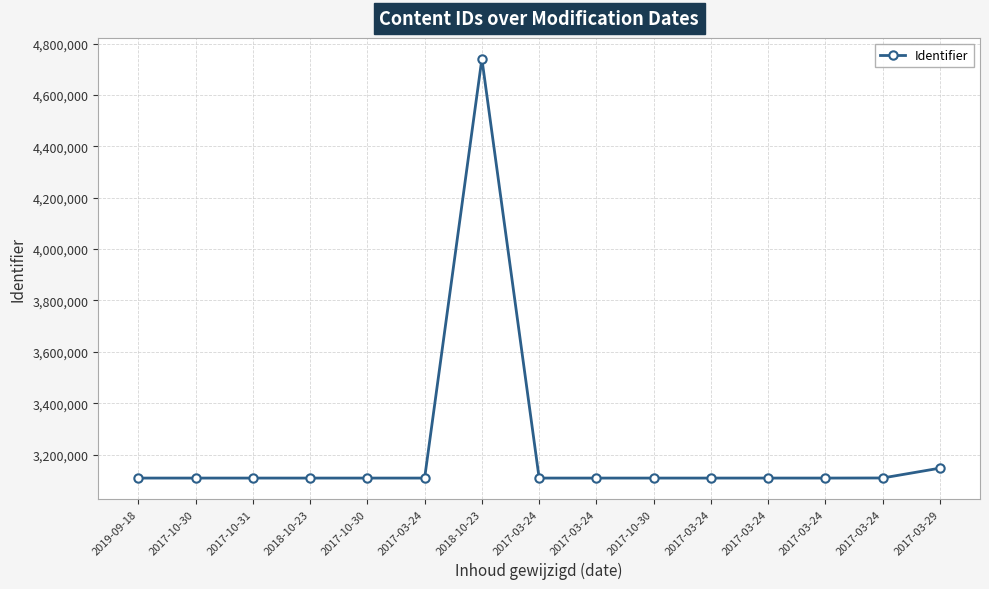

List the labels in order of value, smallest first.

2018-10-23, 2017-10-30, 2017-03-24, 2017-03-24, 2017-03-24, 2017-03-24, 2017-10-30, 2017-03-24, 2019-09-18, 2017-10-31, 2017-10-30, 2017-03-24, 2017-03-24, 2017-03-29, 2018-10-23